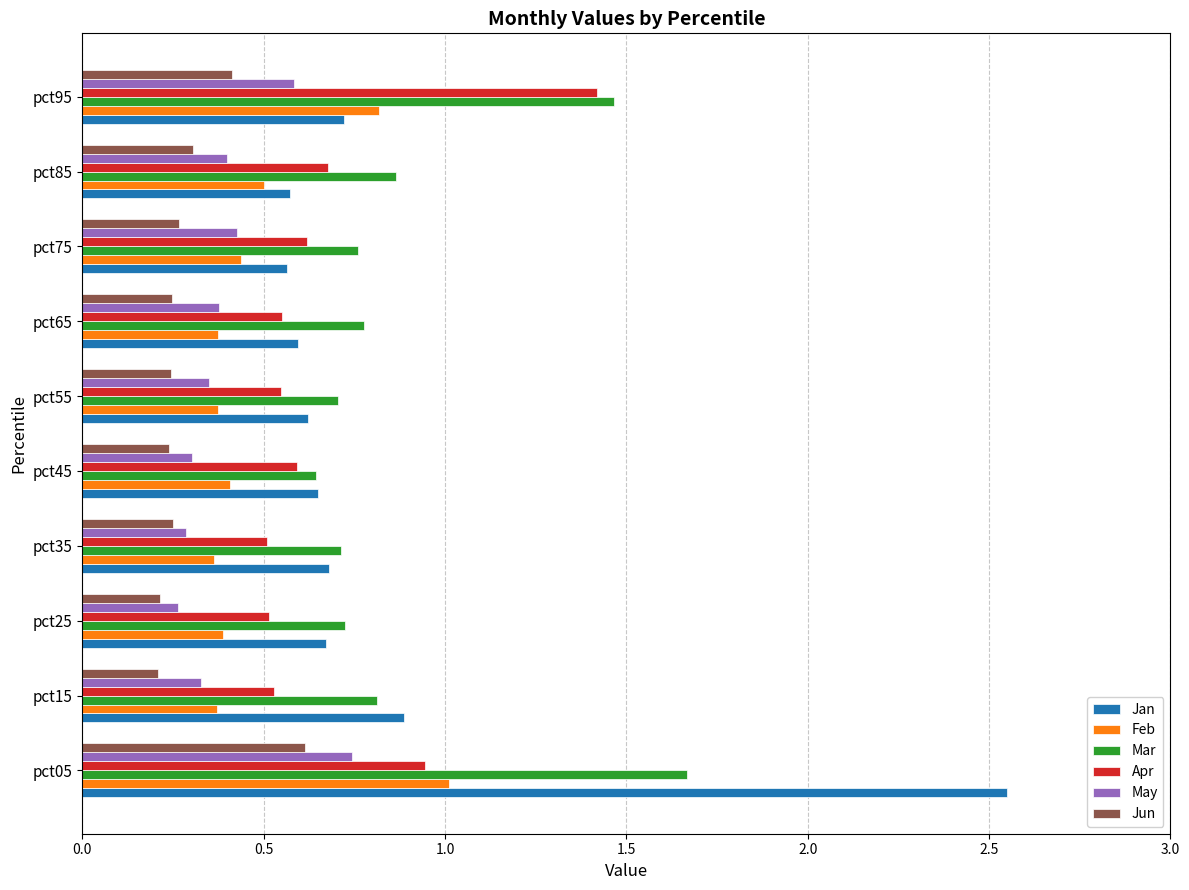

The value of Feb at pct35 is 0.6. True or false?

False